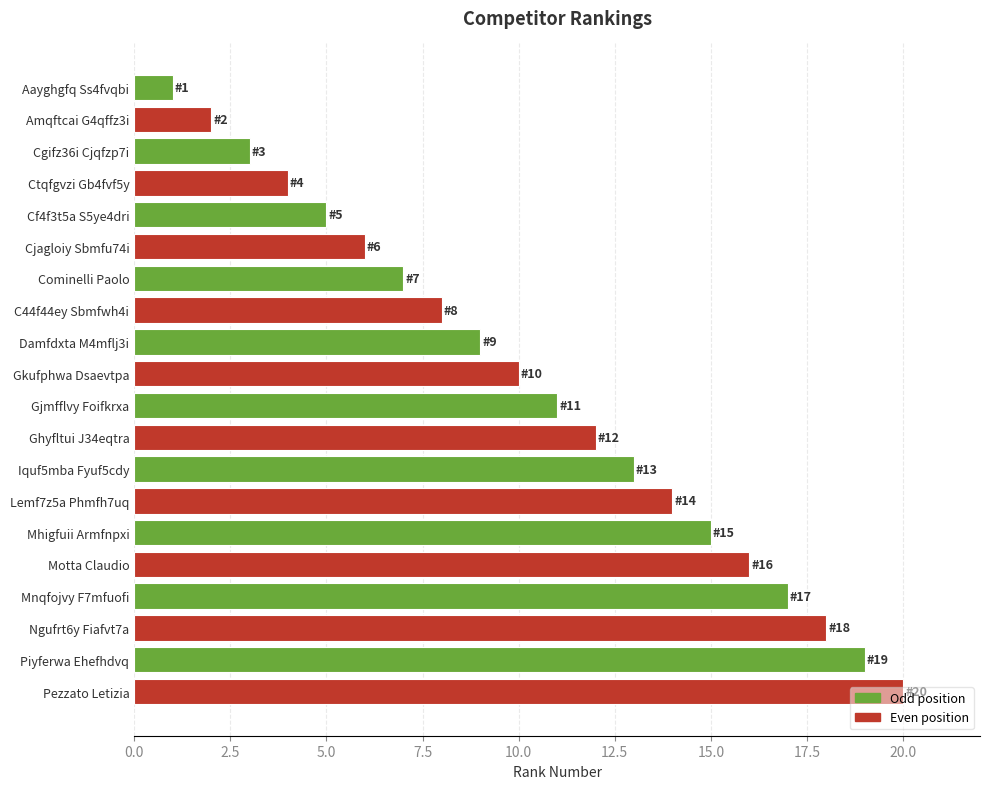

List the labels in order of value, smallest first.

Aayghgfq Ss4fvqbi, Amqftcai G4qffz3i, Cgifz36i Cjqfzp7i, Ctqfgvzi Gb4fvf5y, Cf4f3t5a S5ye4dri, Cjagloiy Sbmfu74i, Cominelli Paolo, C44f44ey Sbmfwh4i, Damfdxta M4mflj3i, Gkufphwa Dsaevtpa, Gjmfflvy Foifkrxa, Ghyfltui J34eqtra, Iquf5mba Fyuf5cdy, Lemf7z5a Phmfh7uq, Mhigfuii Armfnpxi, Motta Claudio, Mnqfojvy F7mfuofi, Ngufrt6y Fiafvt7a, Piyferwa Ehefhdvq, Pezzato Letizia